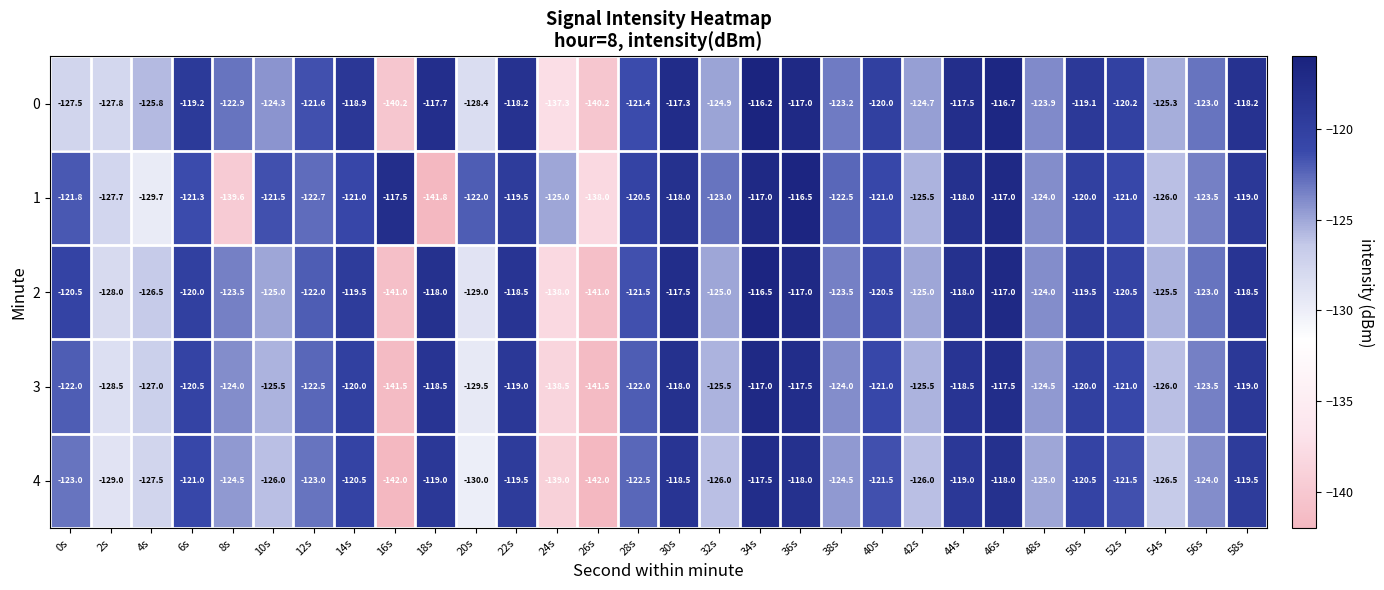

What is the sum of the 1 values at 12s and 44s?

-240.7